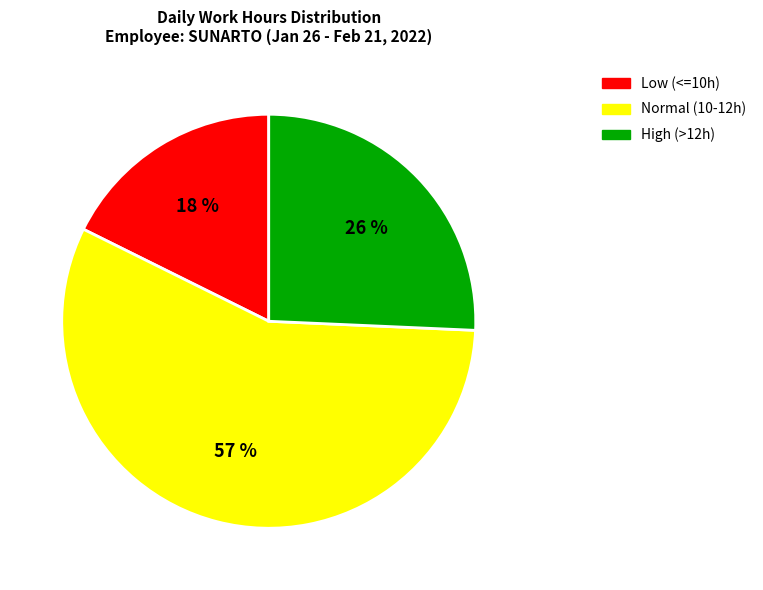

To the nearest percent, what is the difference between the largest and smallest slice percentages?

39%